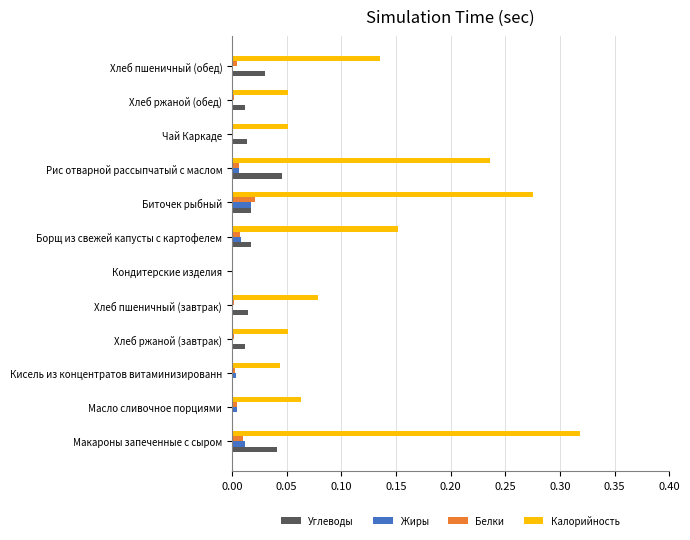

Is it true that Калорийность equals 0.0 at Кисель из концентратов витаминизированн?

True